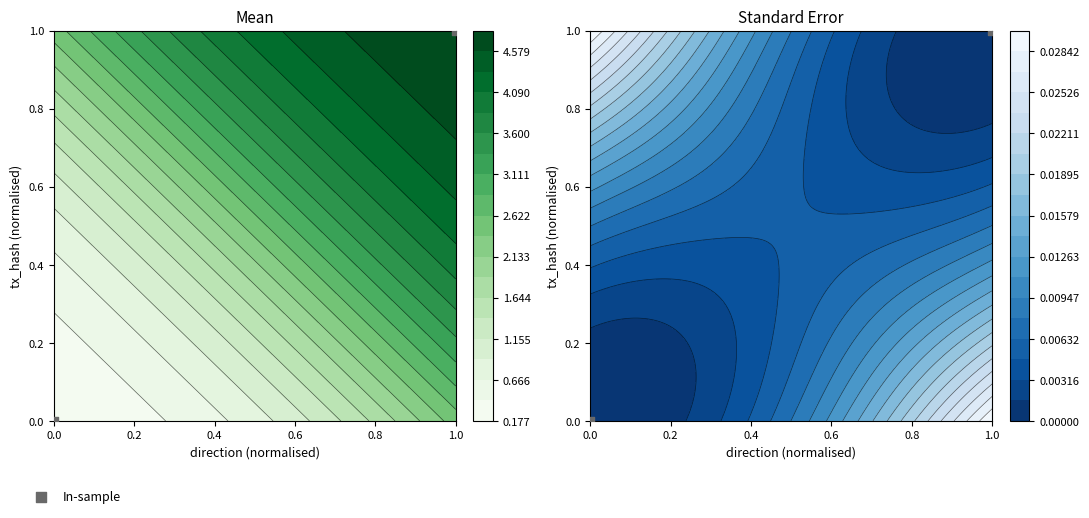

What is the sum of all values?

1